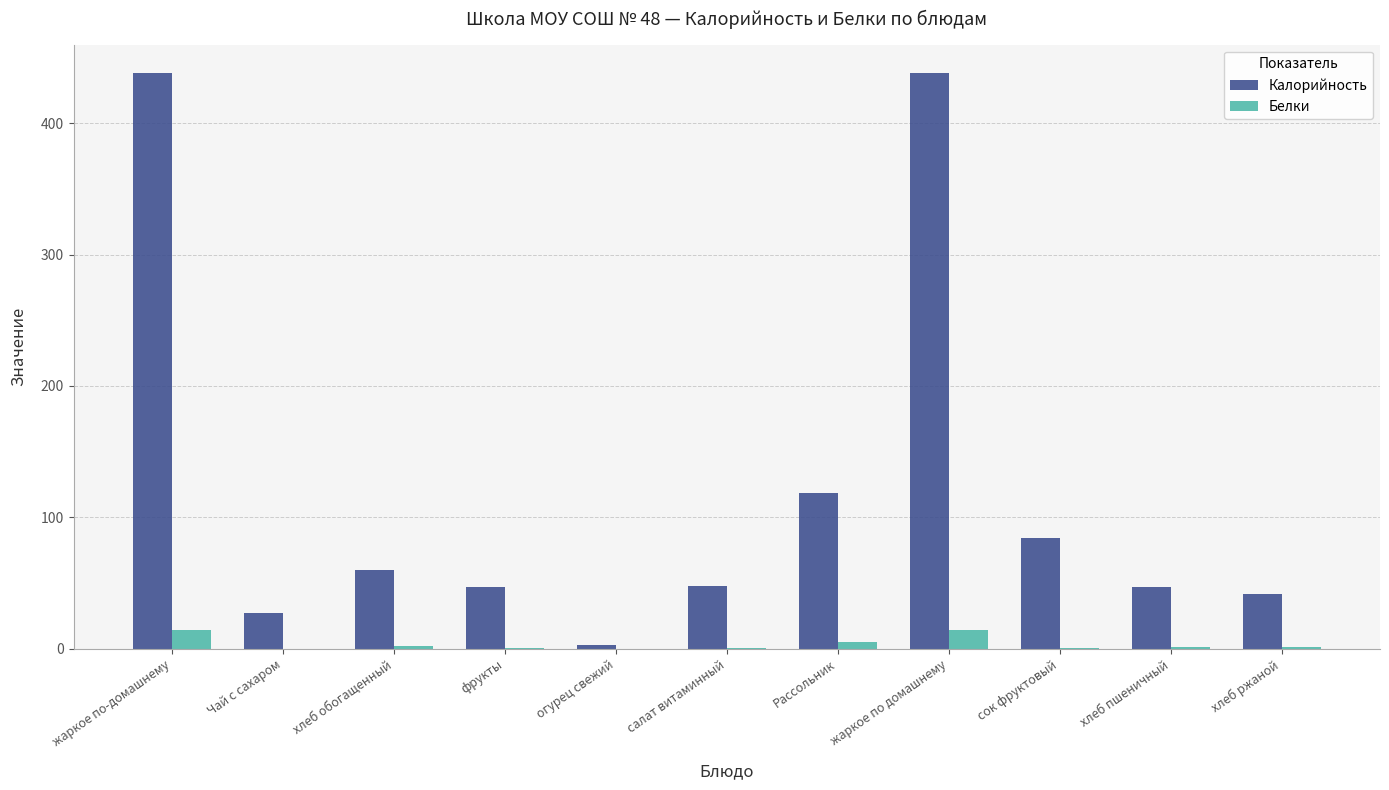

Which series changed the most between хлеб обогащенный and жаркое по домашнему?

Калорийность